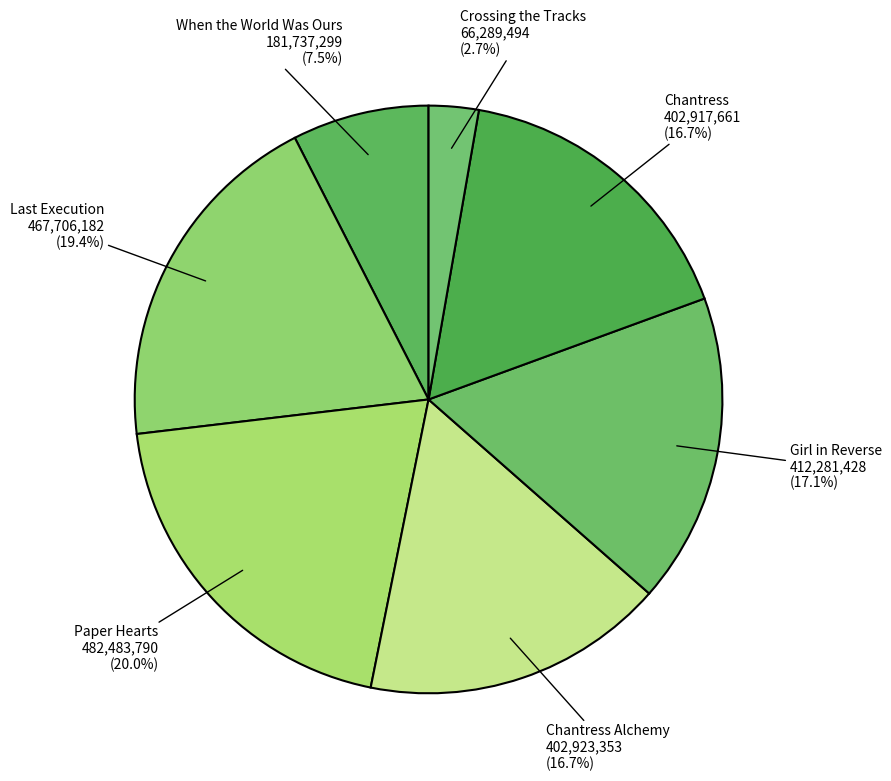

To the nearest percent, what is the average slice percentage?

14%